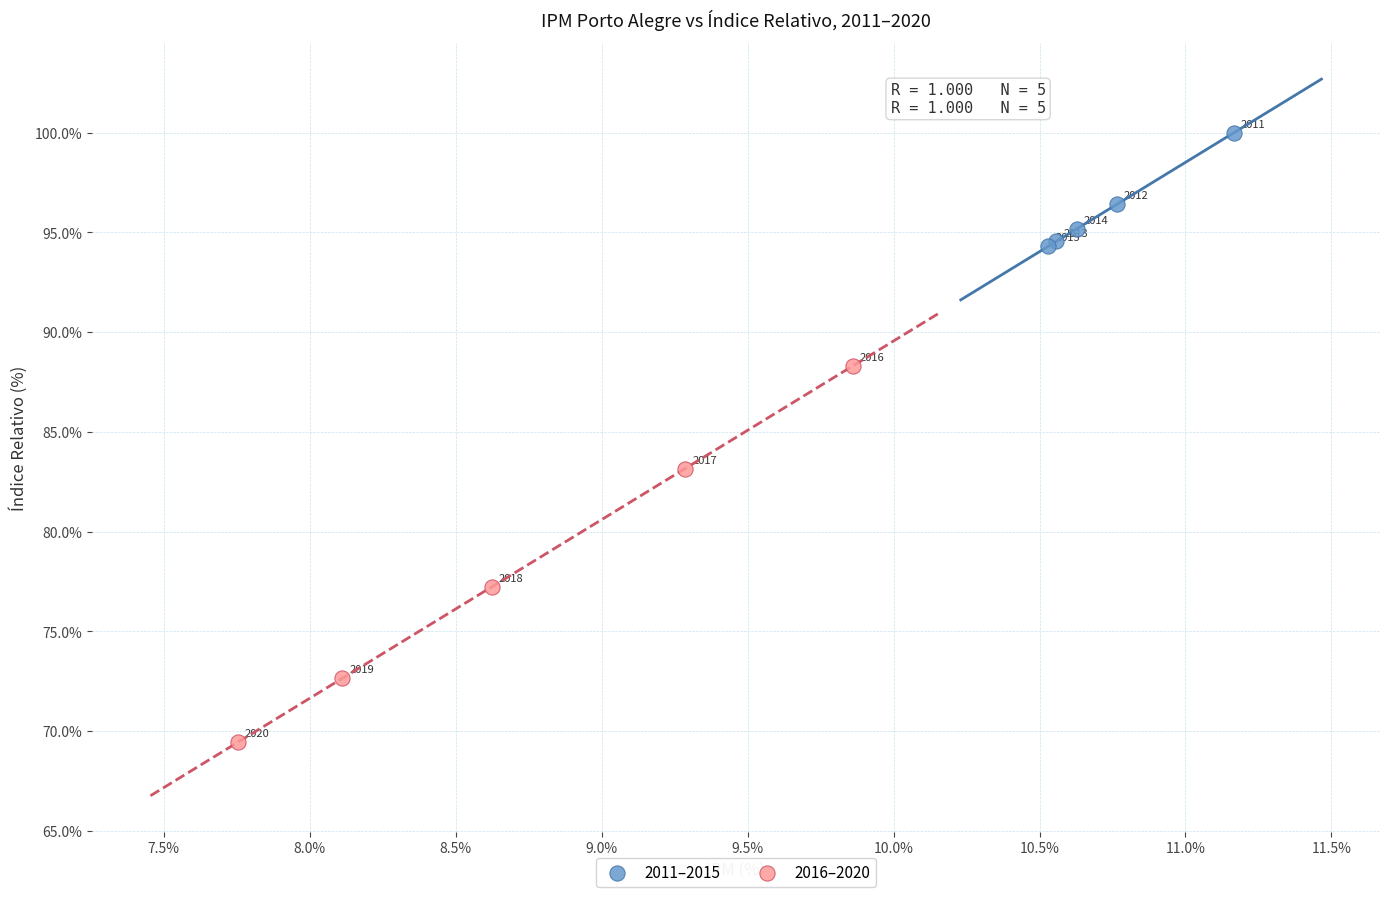

Which series has the largest Y range (max minus min)?

2016–2020